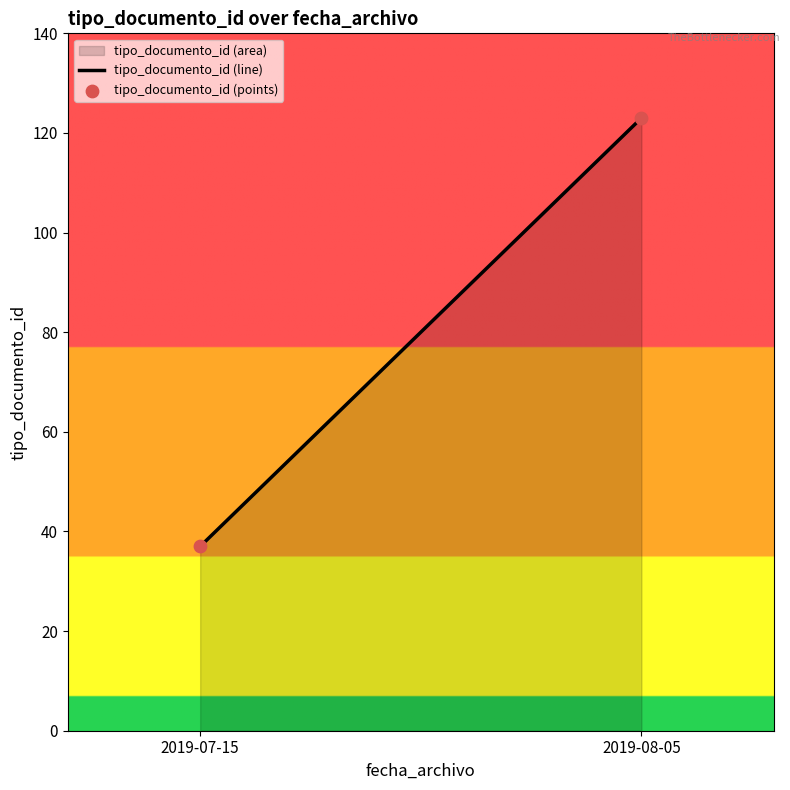

What is the difference between the maximum and minimum values?

86.0